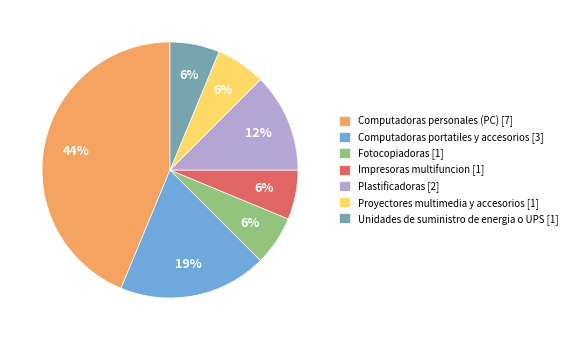

How many slices are in this pie chart?

7